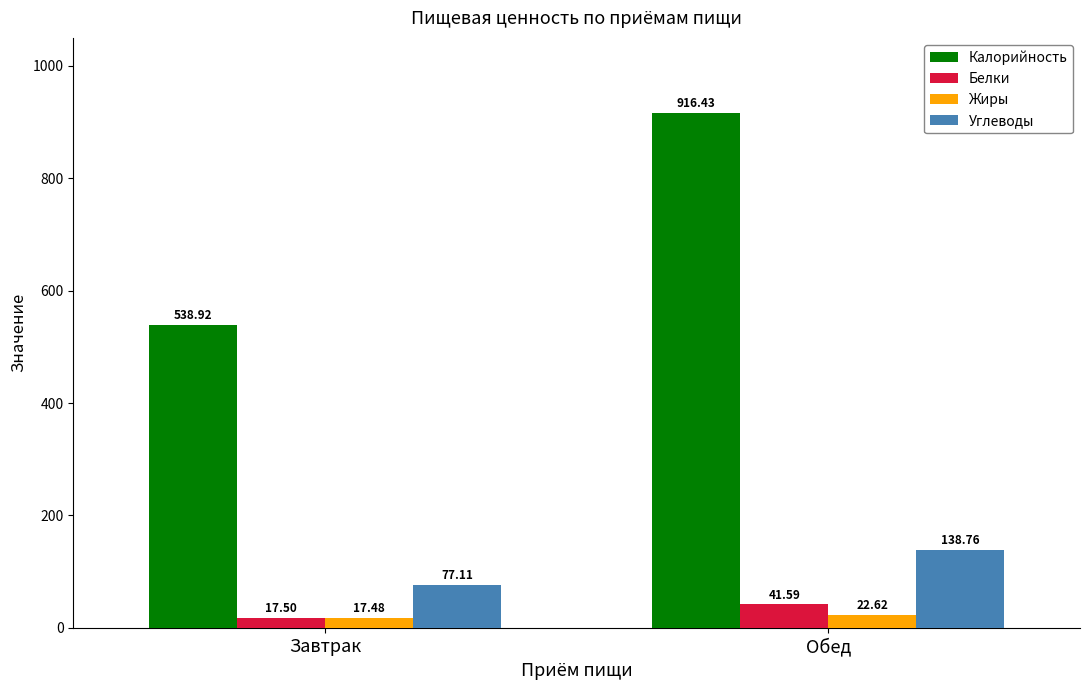

What is the average value of the Углеводы series?

107.9